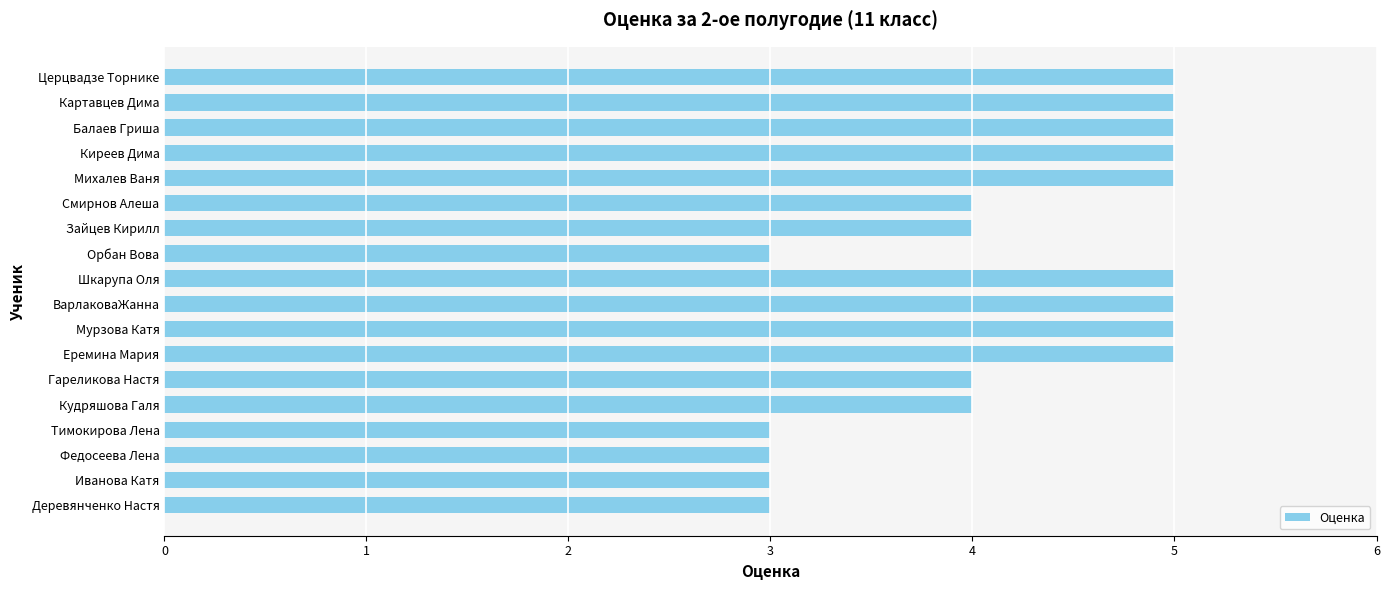

What is the difference between the maximum and second lowest values?

2